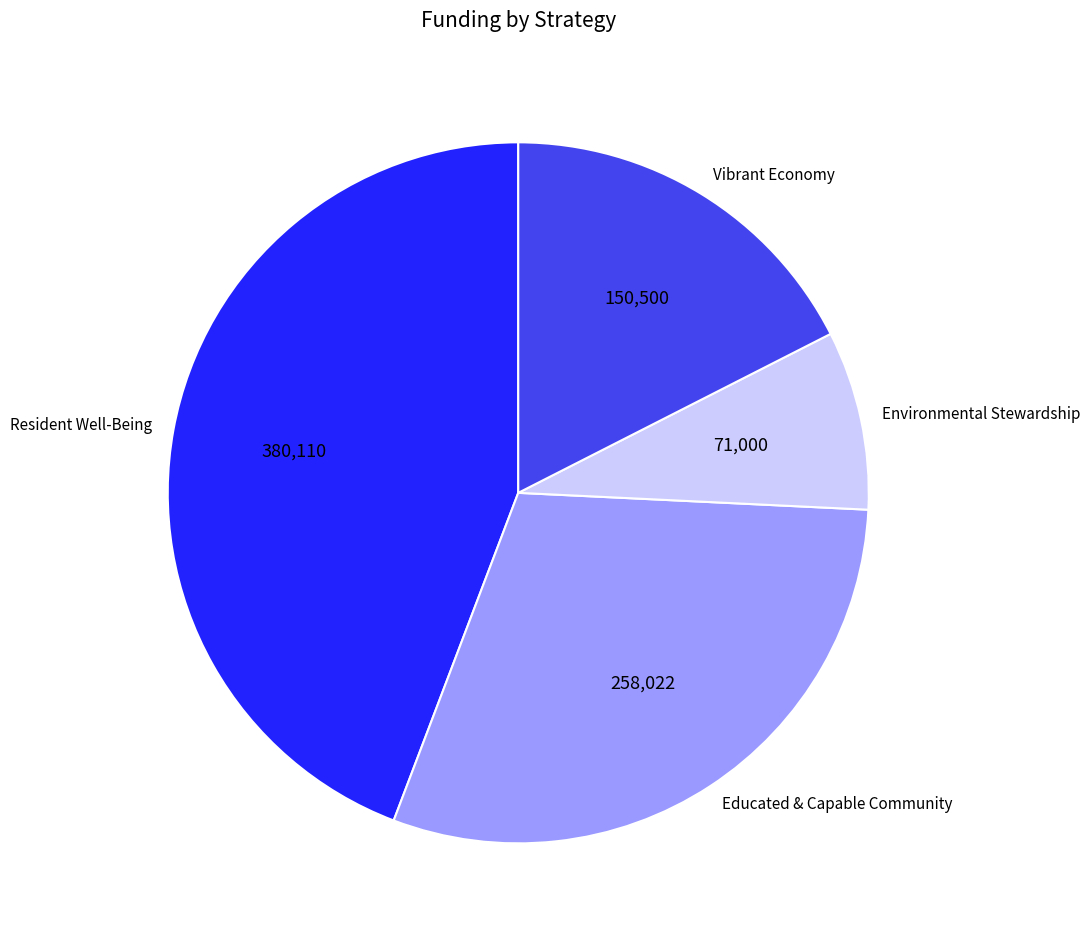

Is there a majority slice in this chart?

No